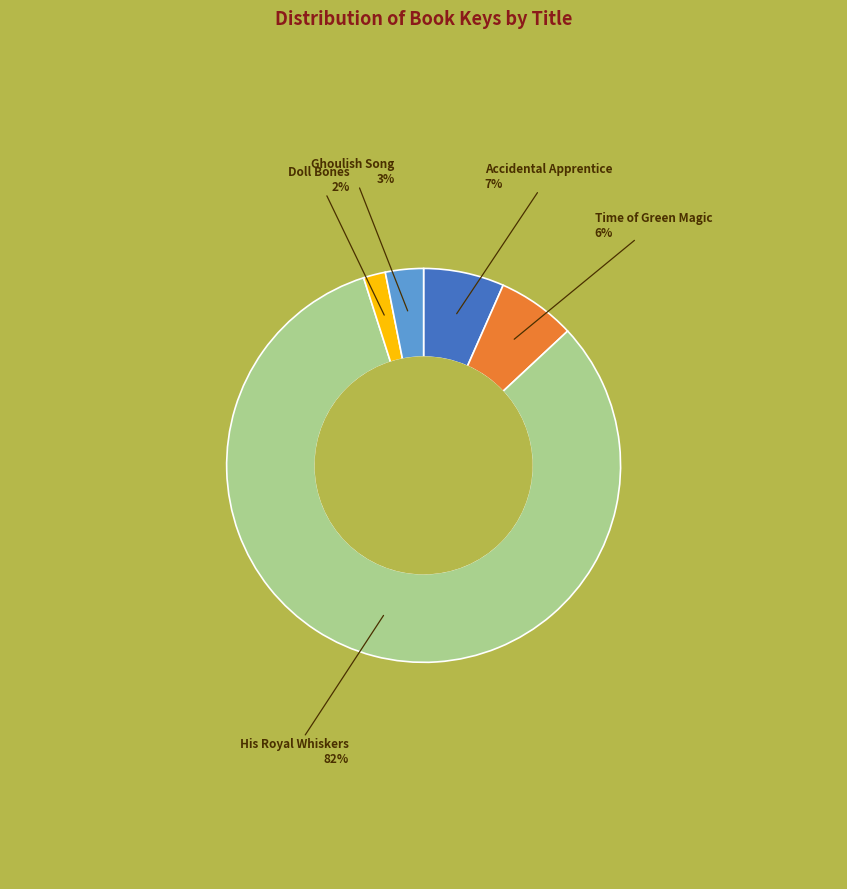

What is the largest slice in the pie chart?

His Royal Whiskers